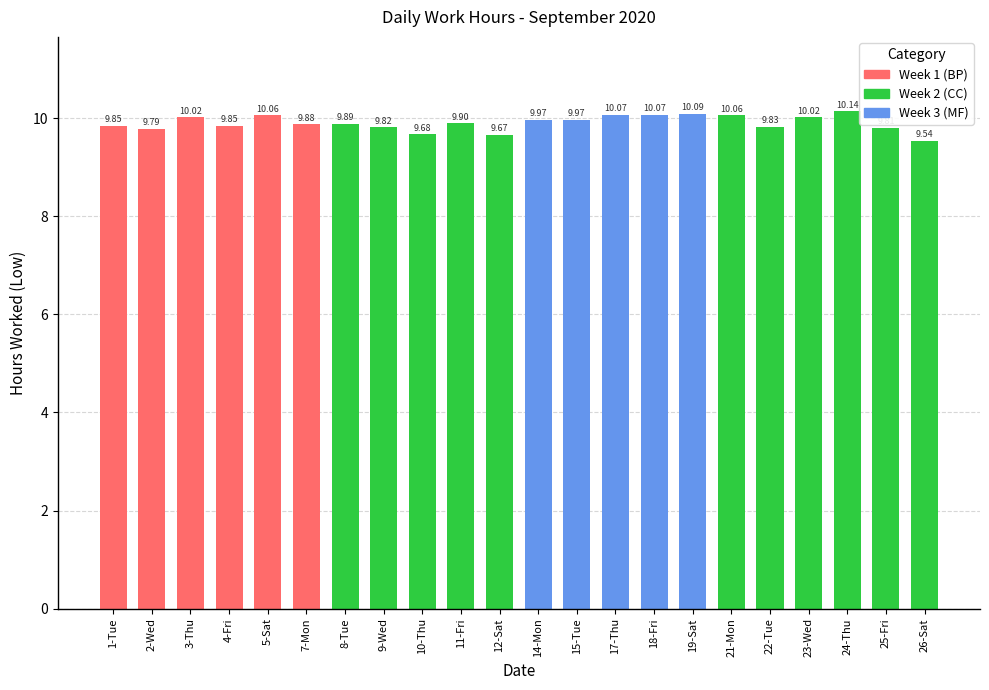

Which category has the highest value across all series?

24-Thu